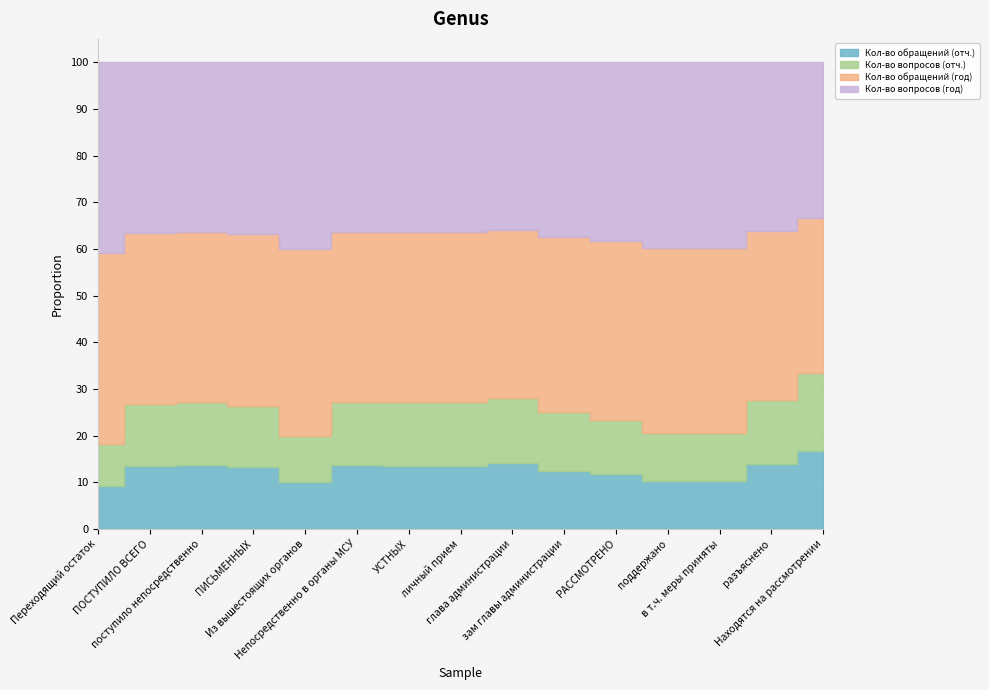

How many interior local peaks does the Кол-во вопросов (год) series have?

2